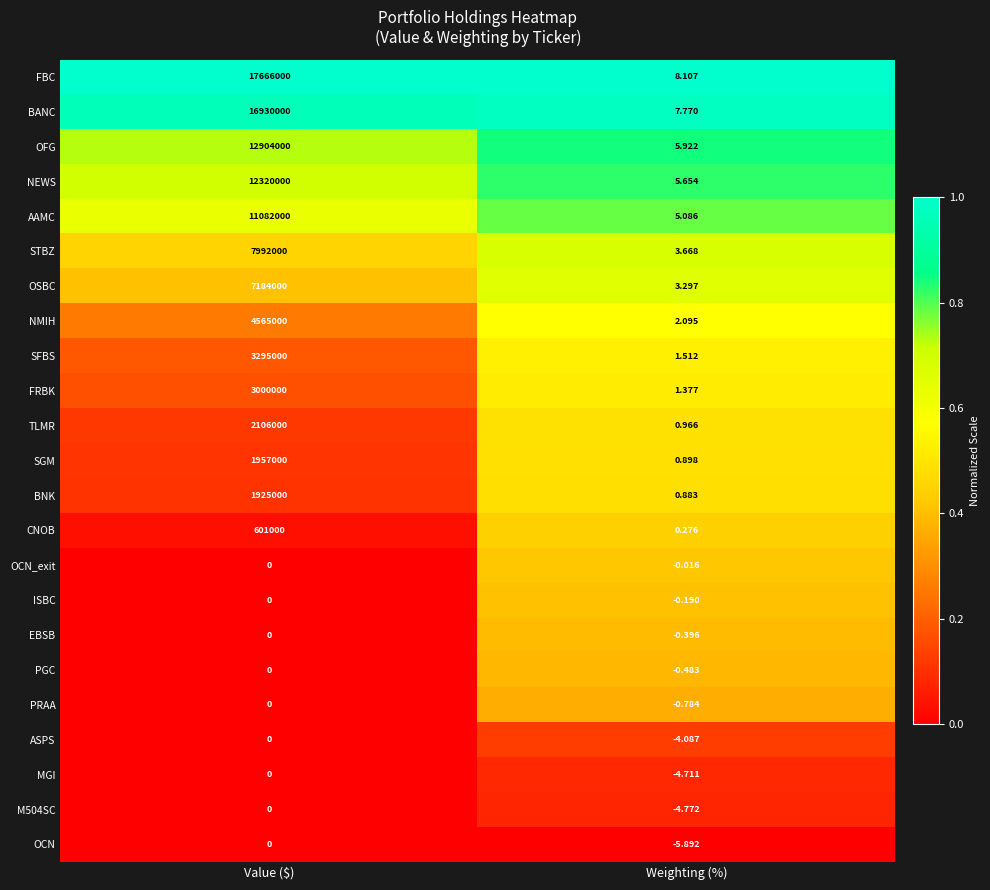

How many categories are shown in the chart?

2